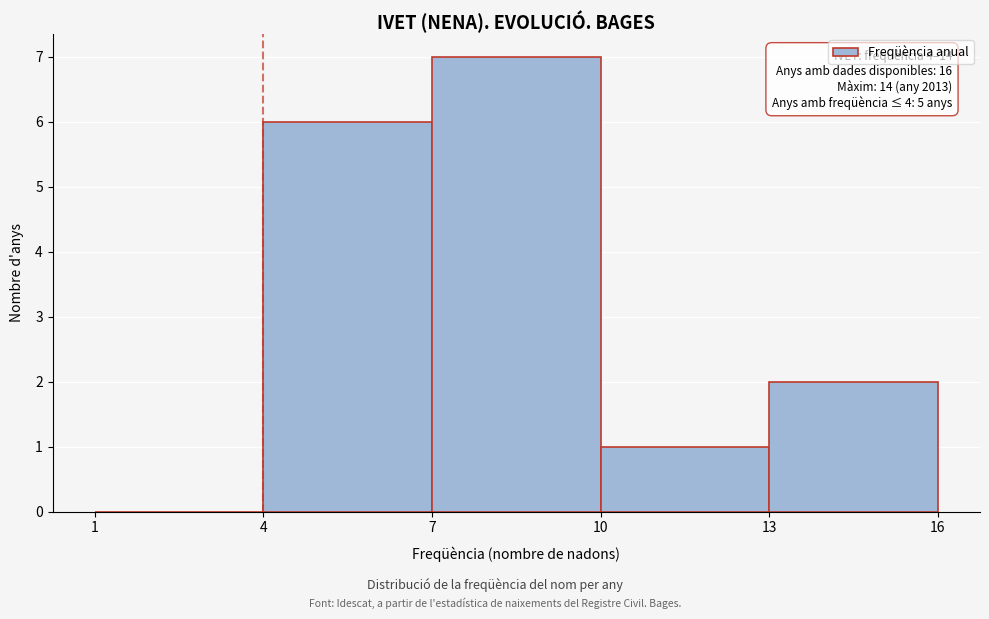

Which range on the x-axis has the tallest bar?

7 to 10